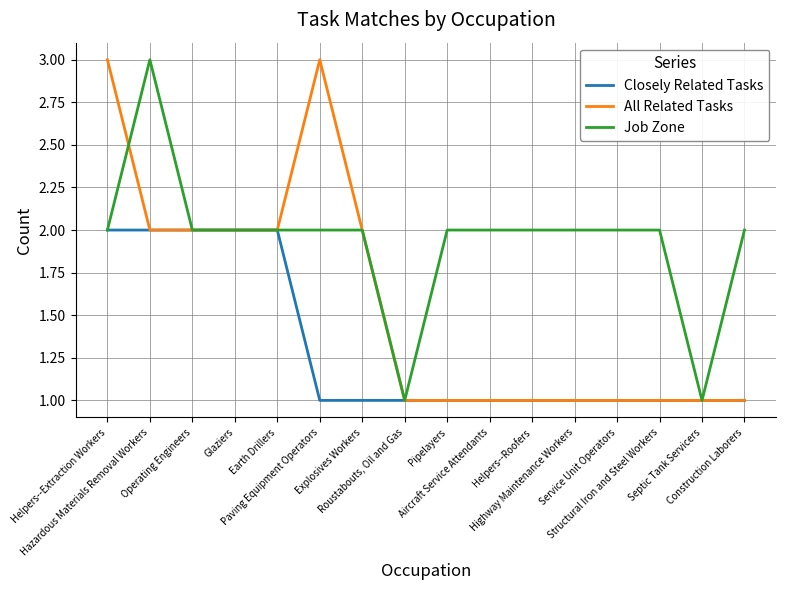

Between which two adjacent categories do Job Zone and All Related Tasks first intersect?

Helpers--Extraction Workers and Hazardous Materials Removal Workers